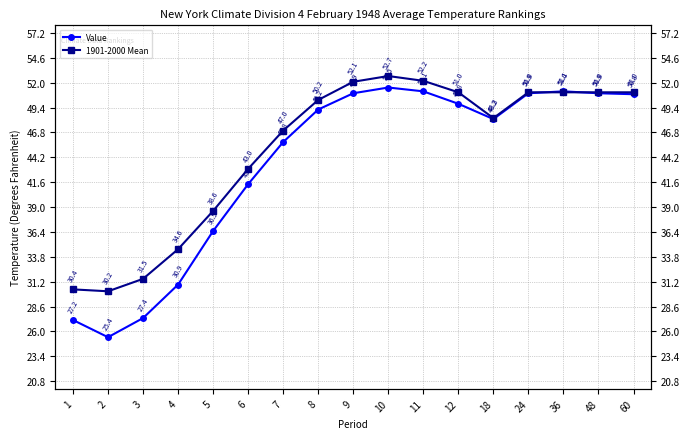

Rank the series by their average value, from lowest to highest.

Value, 1901-2000 Mean